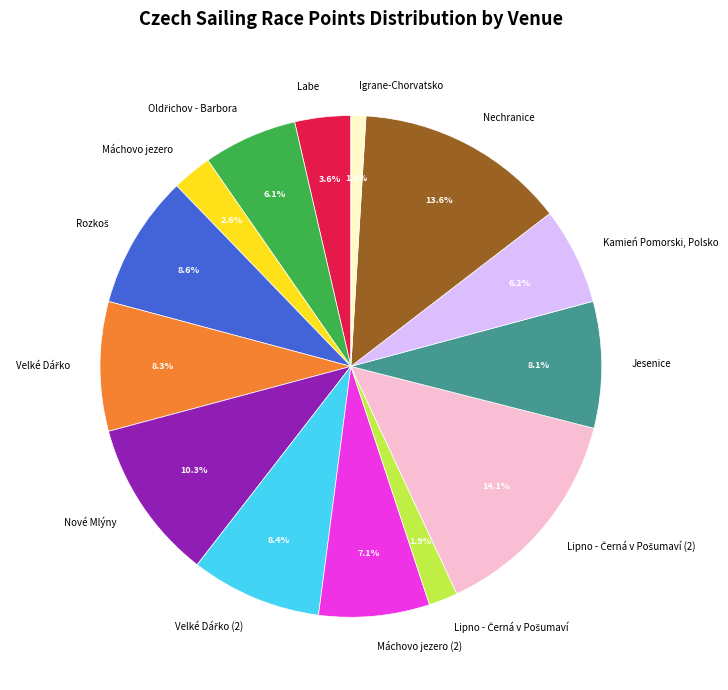

How many slices are in this pie chart?

14